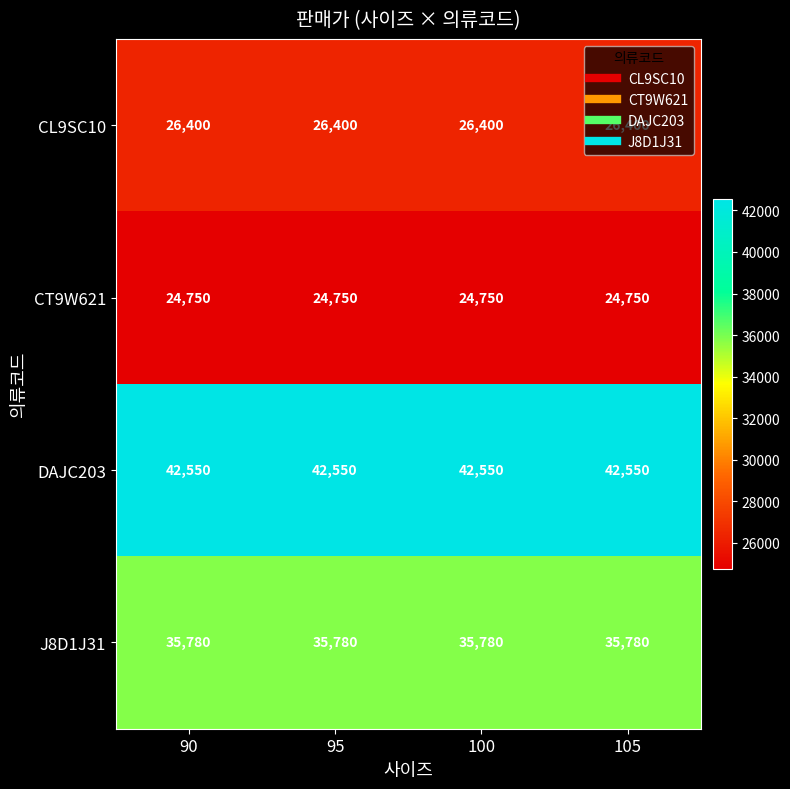

Which series has the largest total across all categories?

DAJC203